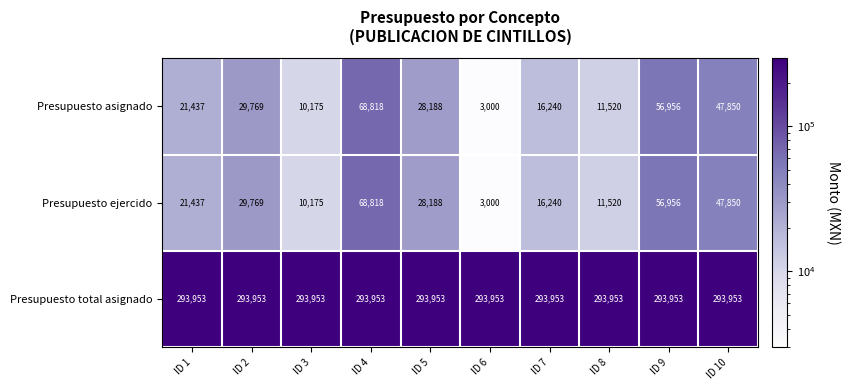

What is the difference between the Presupuesto ejercido values at ID 5 and ID 1?

6751